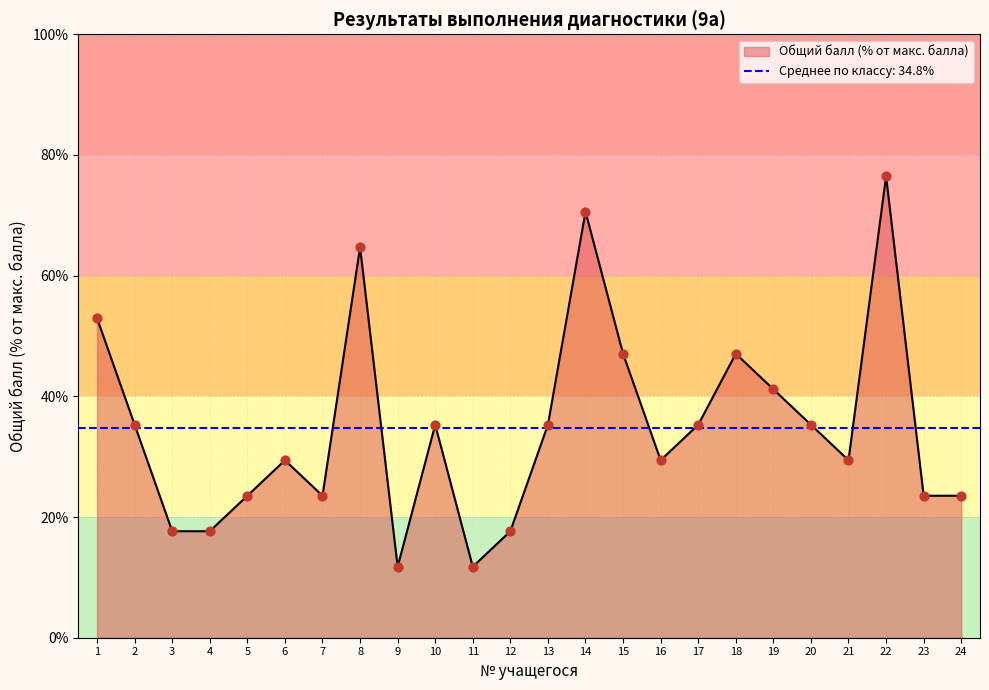

What is the change in value from 11 to 21?

+17.6